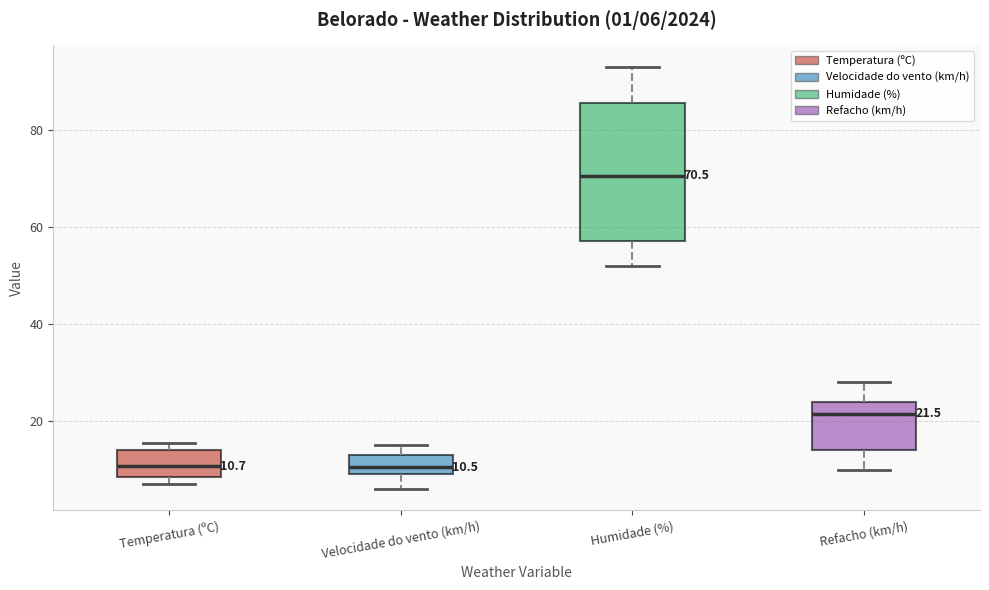

Comparing the boxes themselves (not the whiskers), which one is the tallest?

Humidade (%)